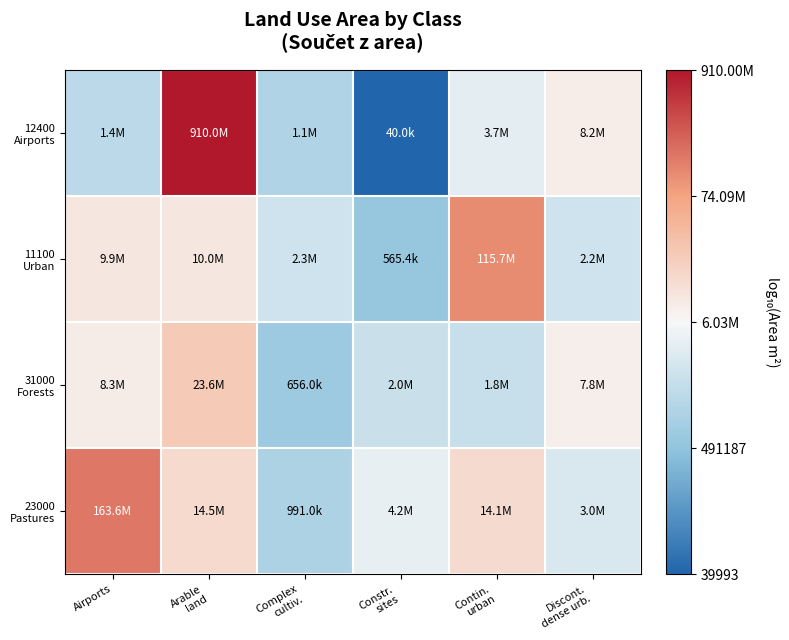

At how many categories does at least one series exceed 5?

6